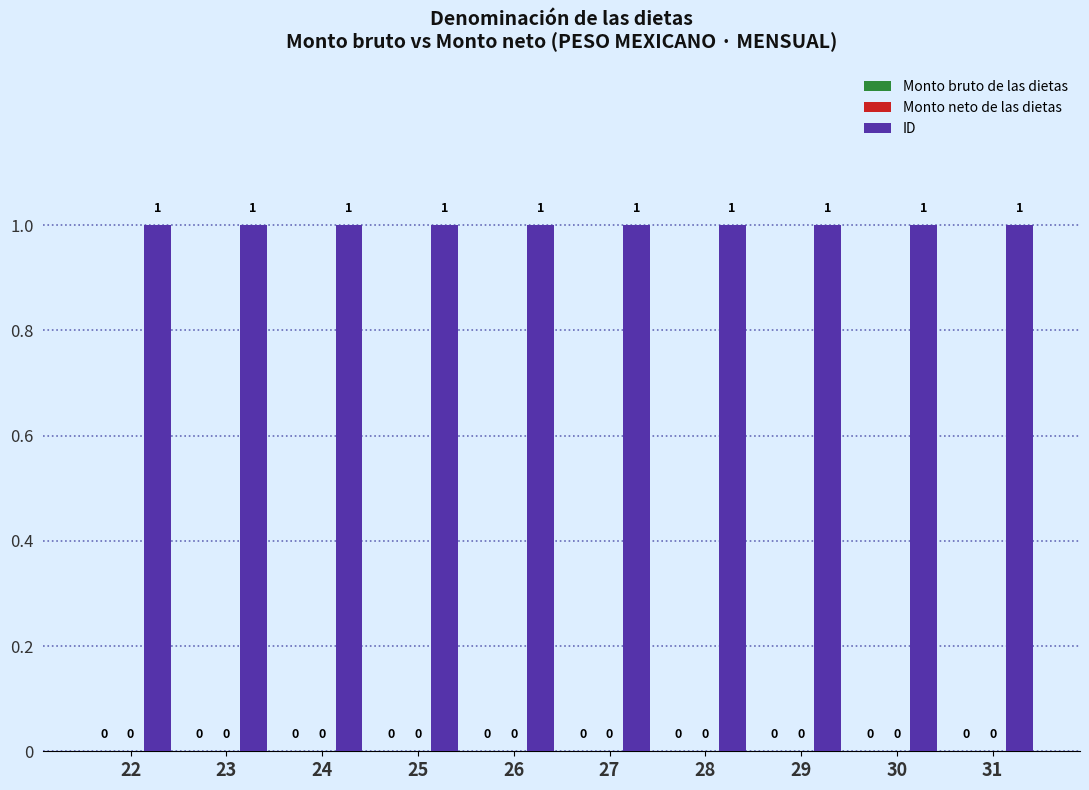

Is the value of Monto neto de las dietas at 28 greater than the value of Monto bruto de las dietas at 22?

No